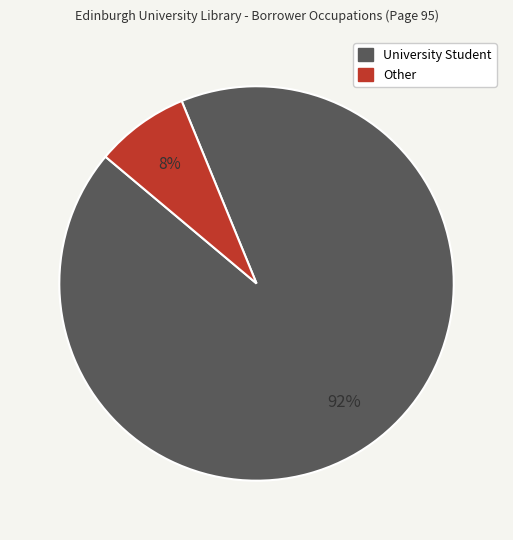

Rank the categories by value from highest to lowest.

University Student, Other